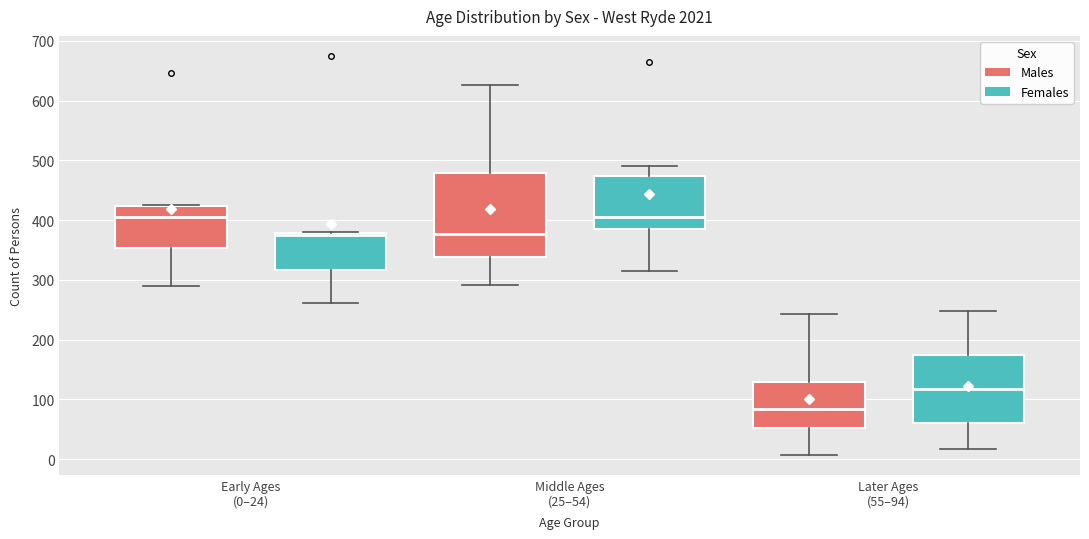

Which box is the tallest, from its lower edge to its upper edge?

Middle Ages (25–54) (Males)